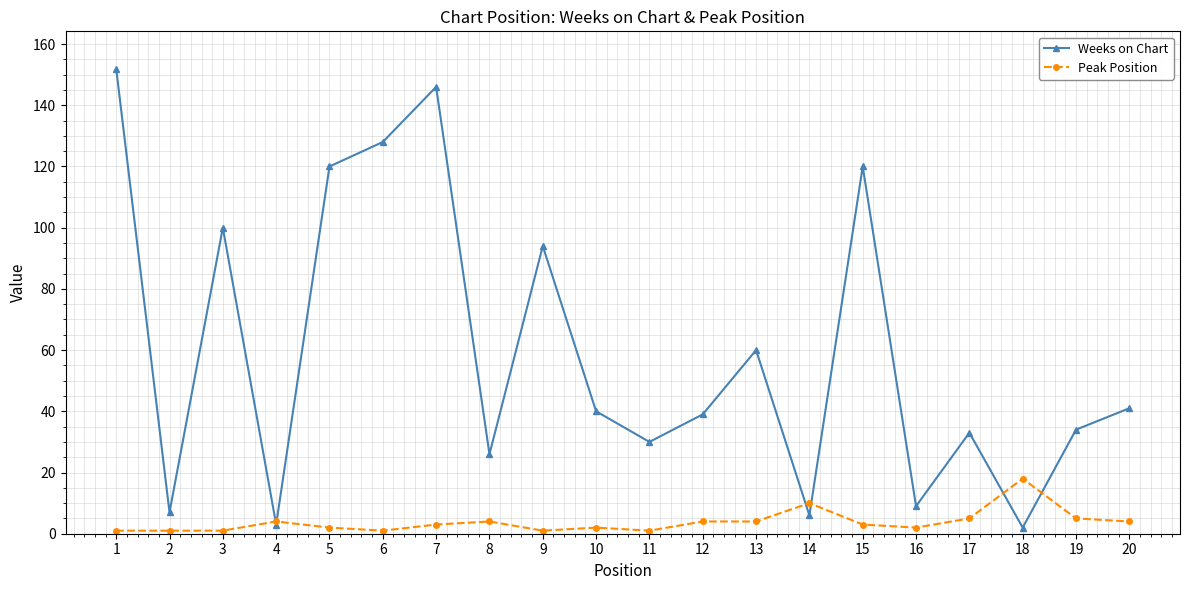

What is the difference between the Weeks on Chart values at 13 and 9?

34